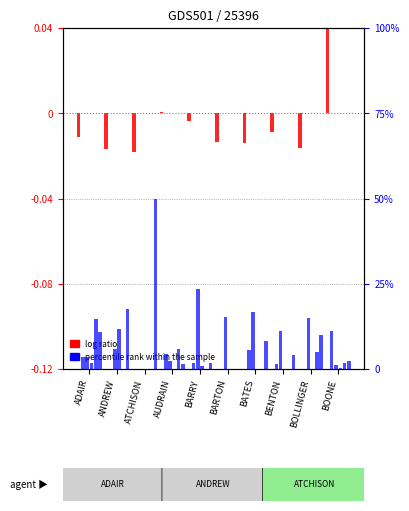

What is the difference between the percentile rank within the sample values at BOONE and ANDREW?

11.0